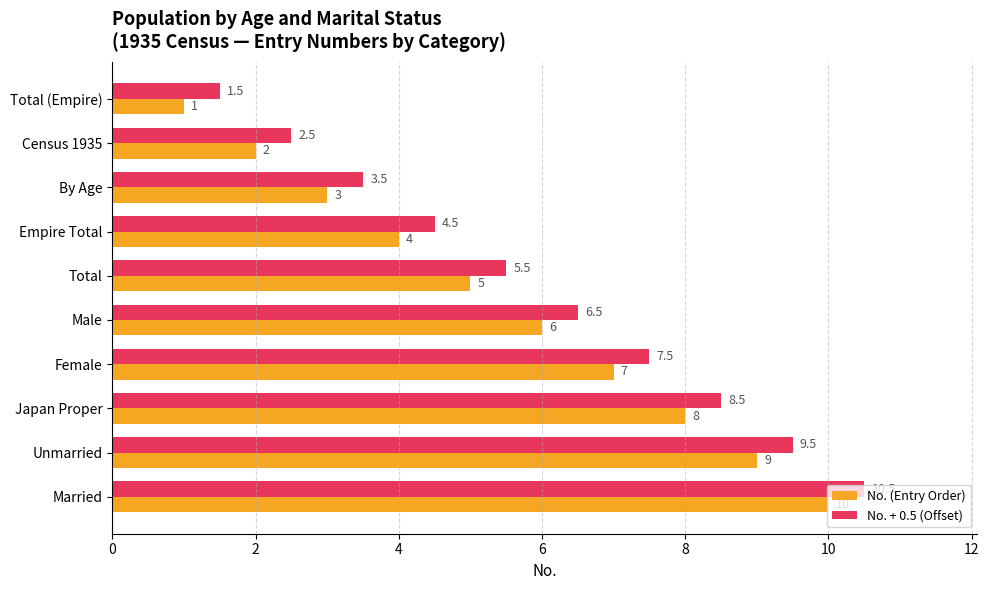

Which series has the largest total across all categories?

No. + 0.5 (Offset)